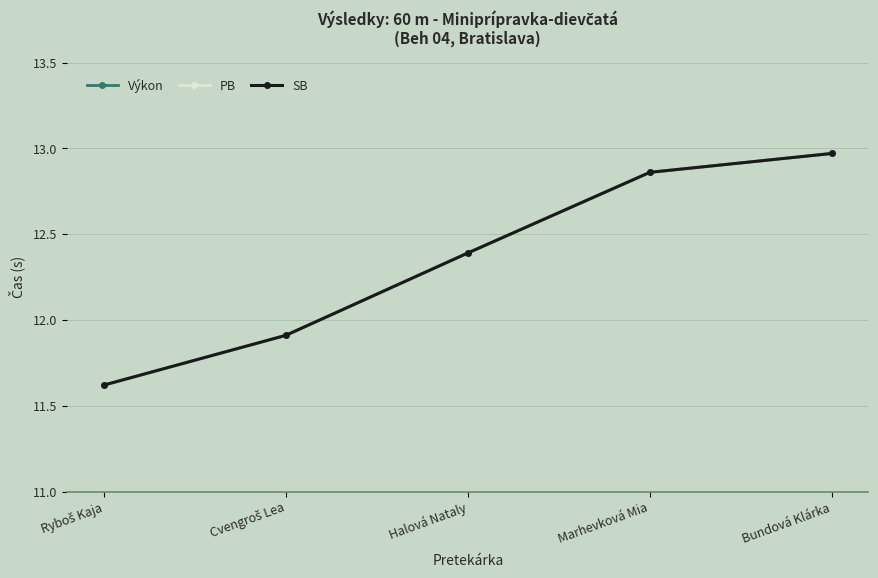

What is the difference between the maximum and minimum values in the SB series?

1.4